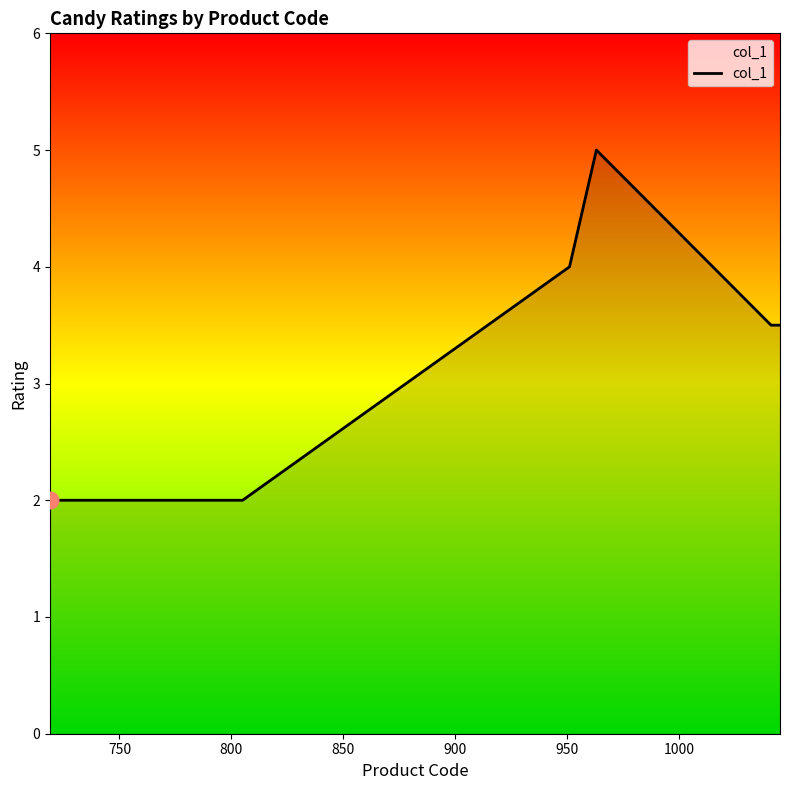

What is the smallest value displayed?

2.0